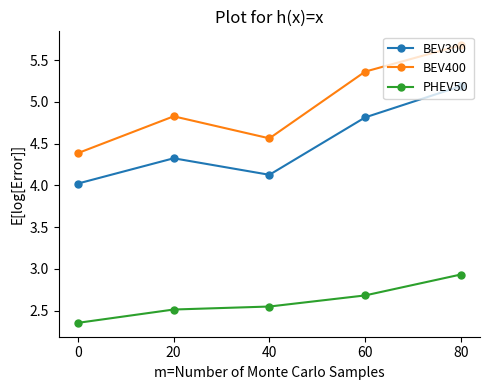

Which series has the largest total across all categories?

BEV400